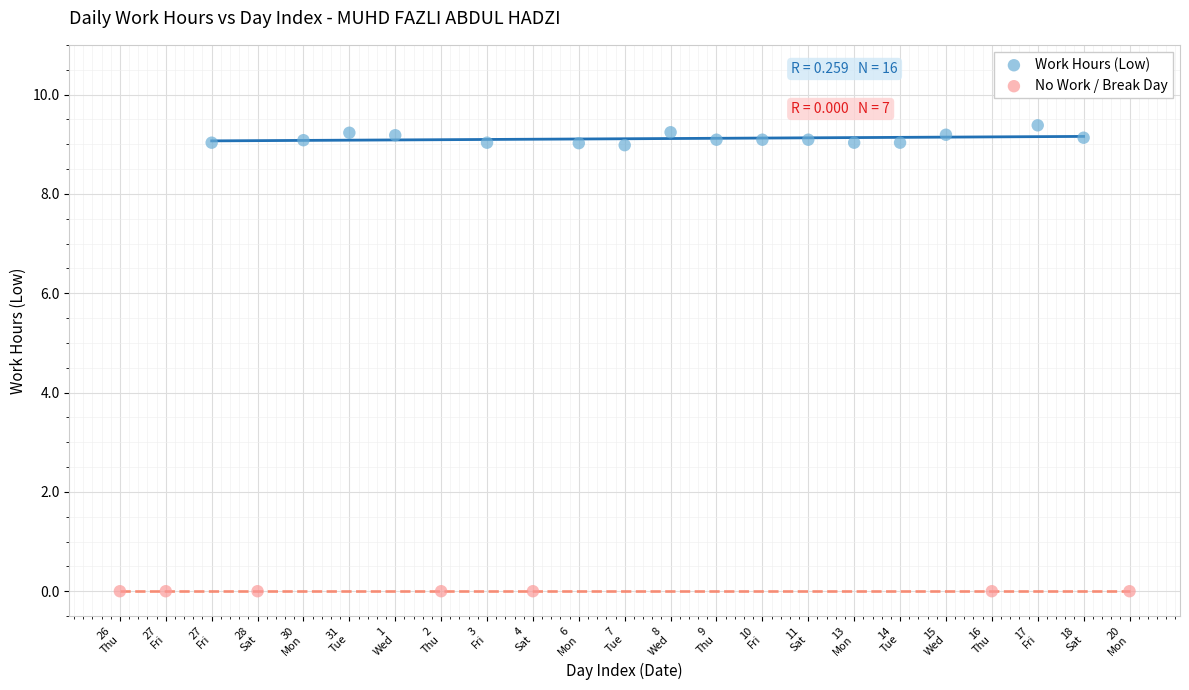

Which series reaches the maximum Y coordinate?

Work Hours (Low)